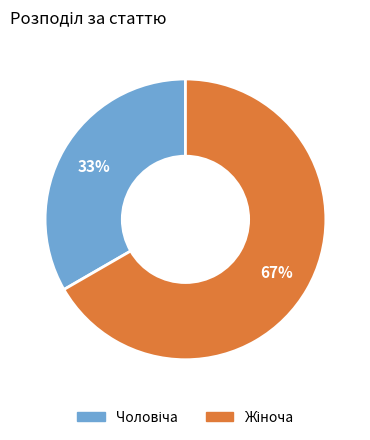

To the nearest percent, what is the average slice percentage?

50%